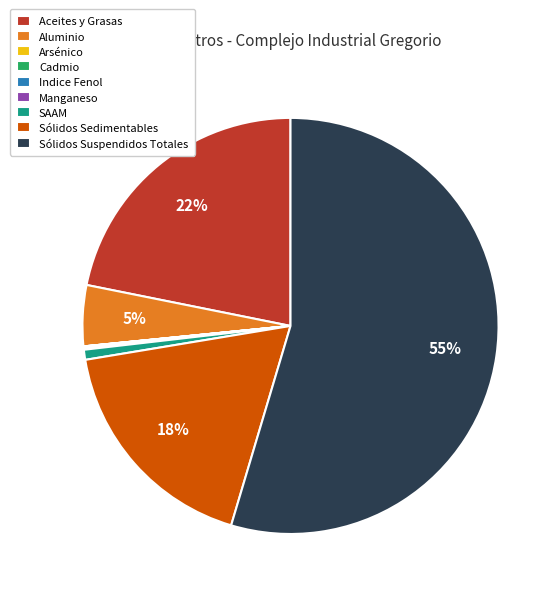

What is the largest slice in the pie chart?

Sólidos Suspendidos Totales